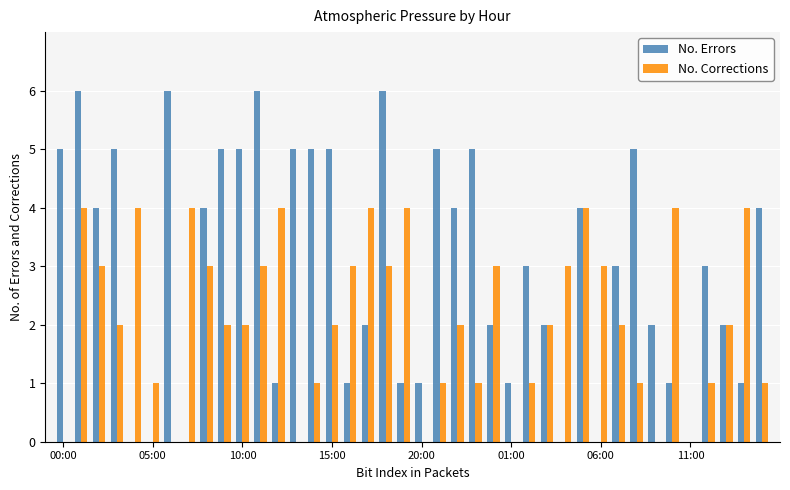

What is the sum of all No. Corrections values?

84